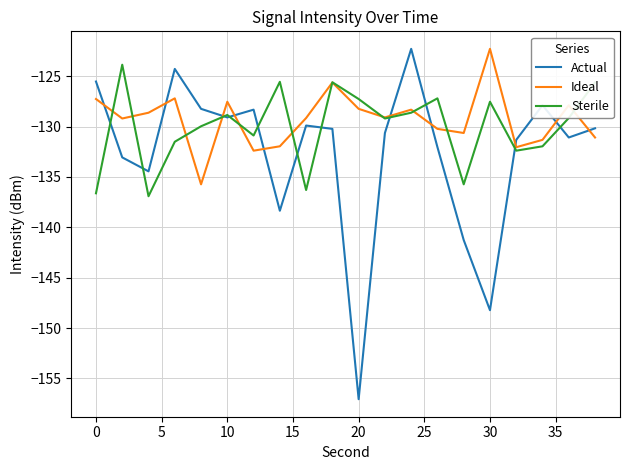

What is the maximum value shown in the chart?

-122.3